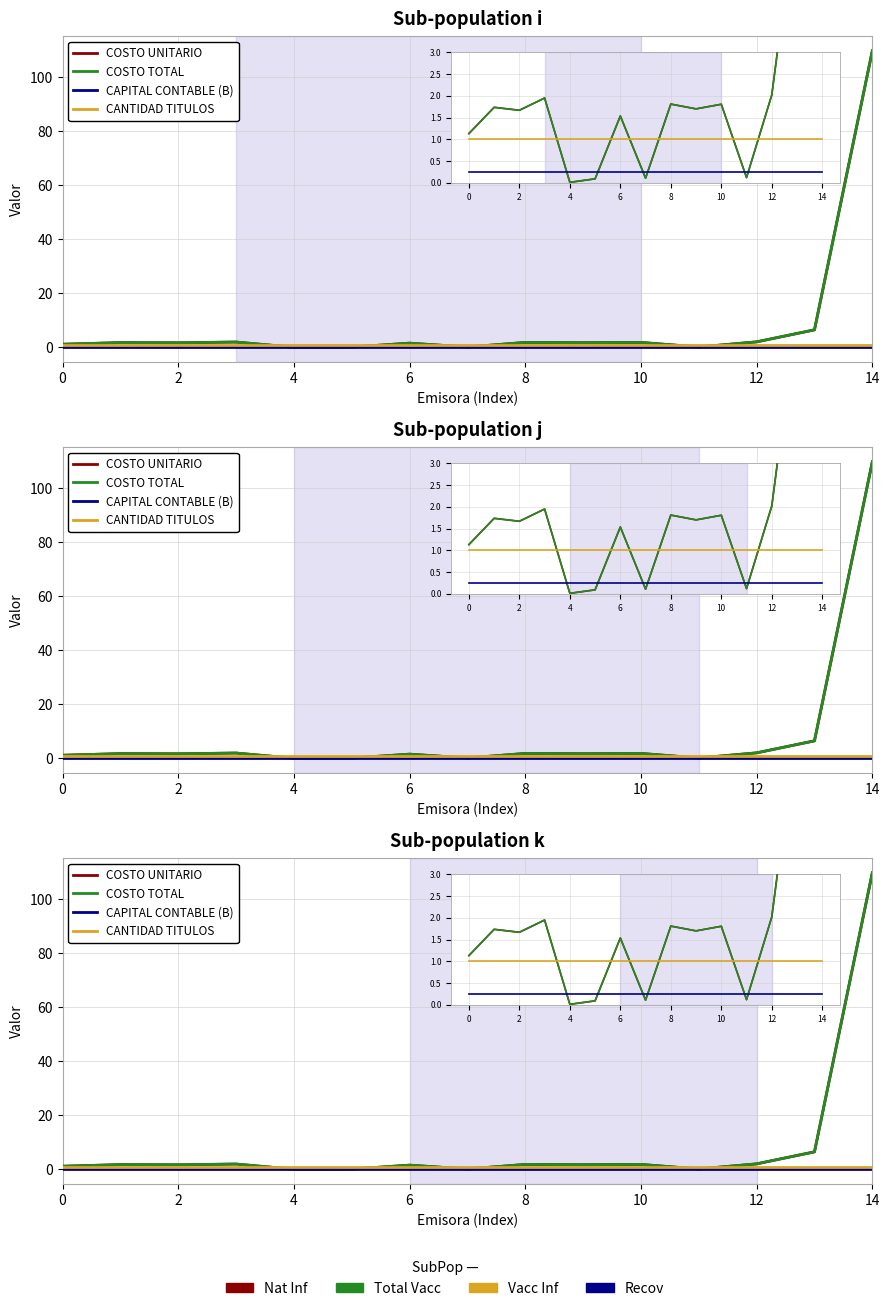

What is the approximate value of CAPITAL CONTABLE (B) at 10?

0.2